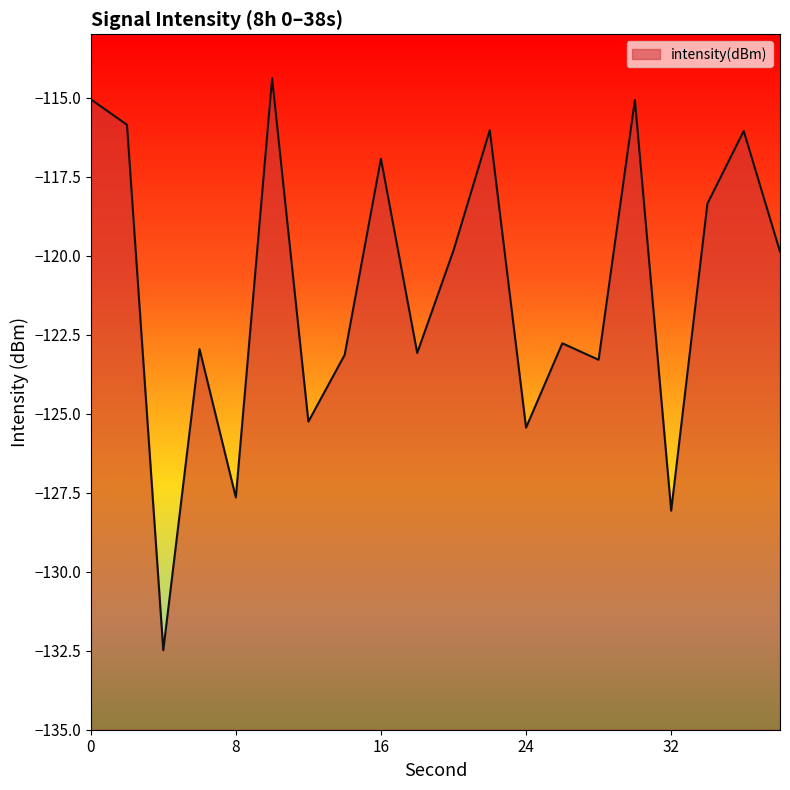

Reading left to right, list all the values displayed in this chart.

-115.1	-115.9	-132.5	-123.0	-127.7	-114.4	-125.3	-123.1	-116.9	-123.1	-119.8	-116.0	-125.4	-122.8	-123.3	-115.1	-128.1	-118.4	-116.1	-119.9